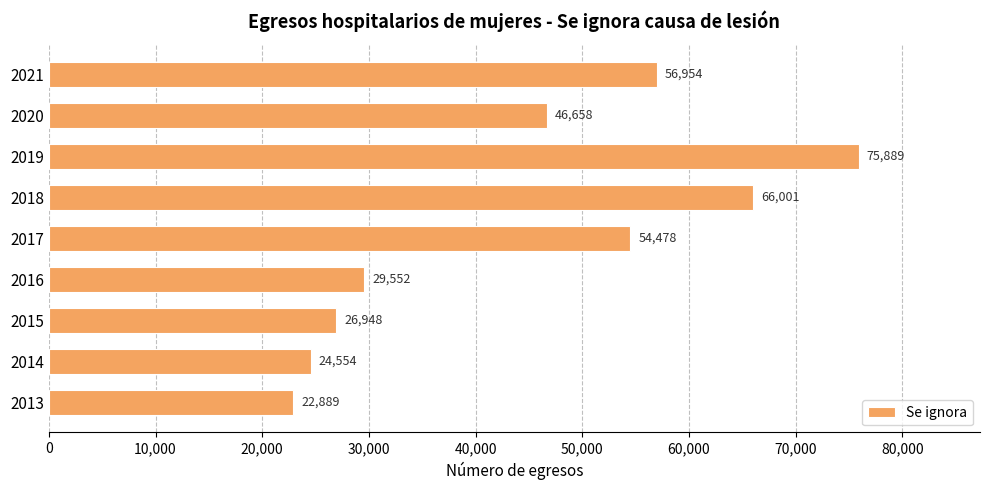

Which category has the lowest value across all series?

2013